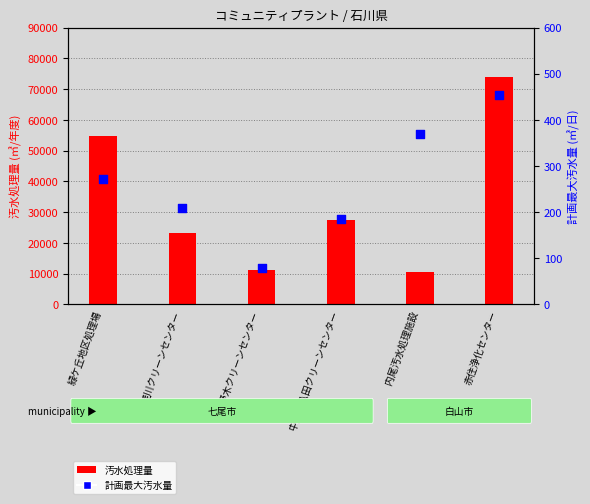

Is the value of 計画最大汚水量 at 中挟・八田クリーンセンター greater than the value of 汚水処理量 at 中挟・八田クリーンセンター?

No